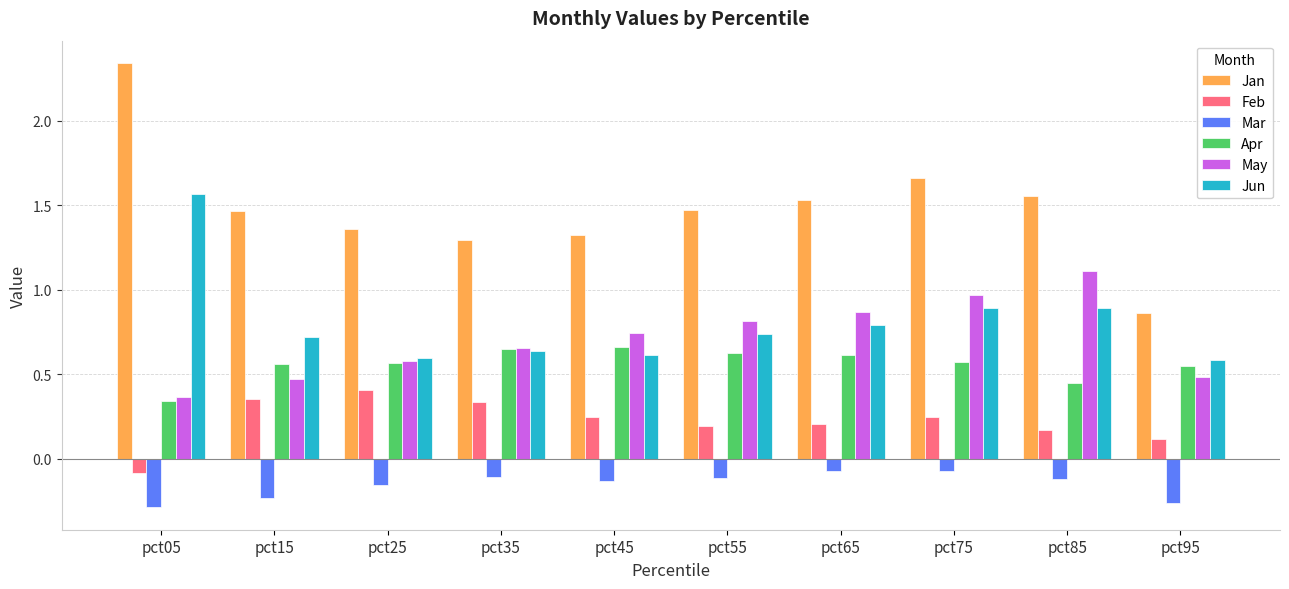

At how many categories does at least one series exceed 1?

9